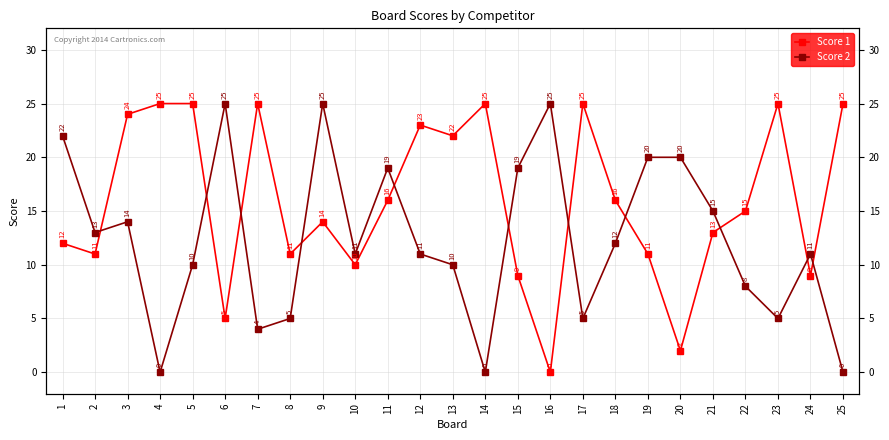

How many interior local peaks does the Score 1 series have?

6